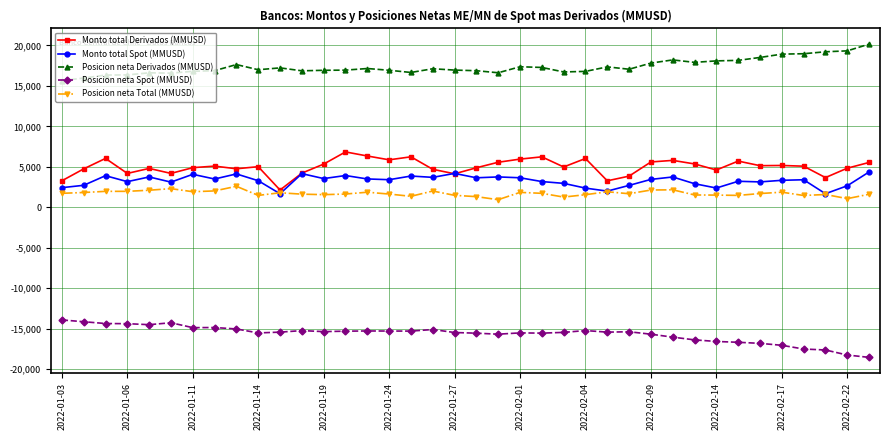

Which series has the largest total across all categories?

Posicion neta Derivados (MMUSD)